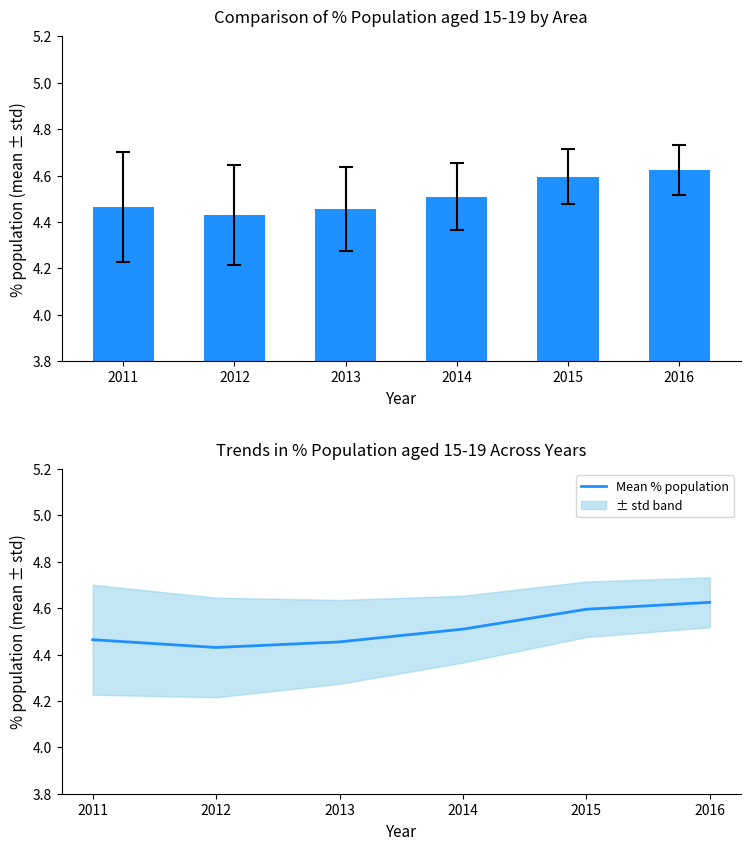

Does the chart contain stacked bars?

No